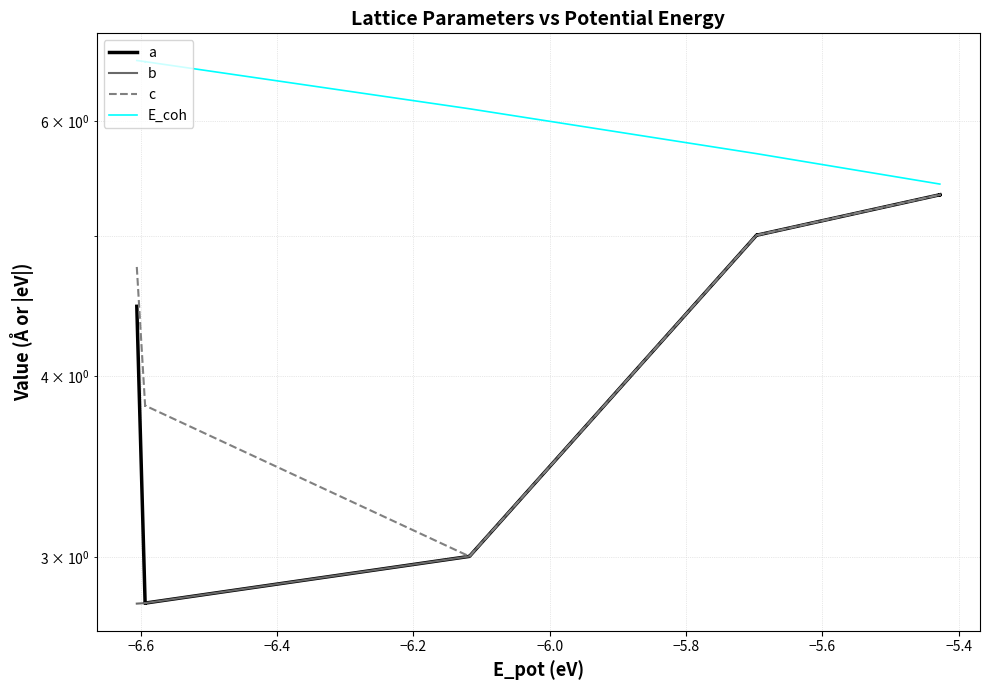

Reading right to left, list all the values displayed in this chart.

a: 5.3	5.3	5.3	5.3	5.3	5.3	5.0	5.0	5.0	5.0	3.0	3.0	2.8	2.8	2.8	2.8	2.8	2.8	4.5
b: 5.3	5.3	5.3	5.3	5.3	5.3	5.0	5.0	5.0	5.0	3.0	3.0	2.8	2.8	2.8	2.8	2.8	2.8	2.8
c: 5.3	5.3	5.3	5.3	5.3	5.3	5.0	5.0	5.0	5.0	3.0	3.0	3.8	3.8	3.8	3.8	3.8	3.8	4.8
E_coh: 5.4	5.4	5.4	5.4	5.4	5.4	5.7	5.7	5.7	5.7	6.1	6.1	6.6	6.6	6.6	6.6	6.6	6.6	6.6